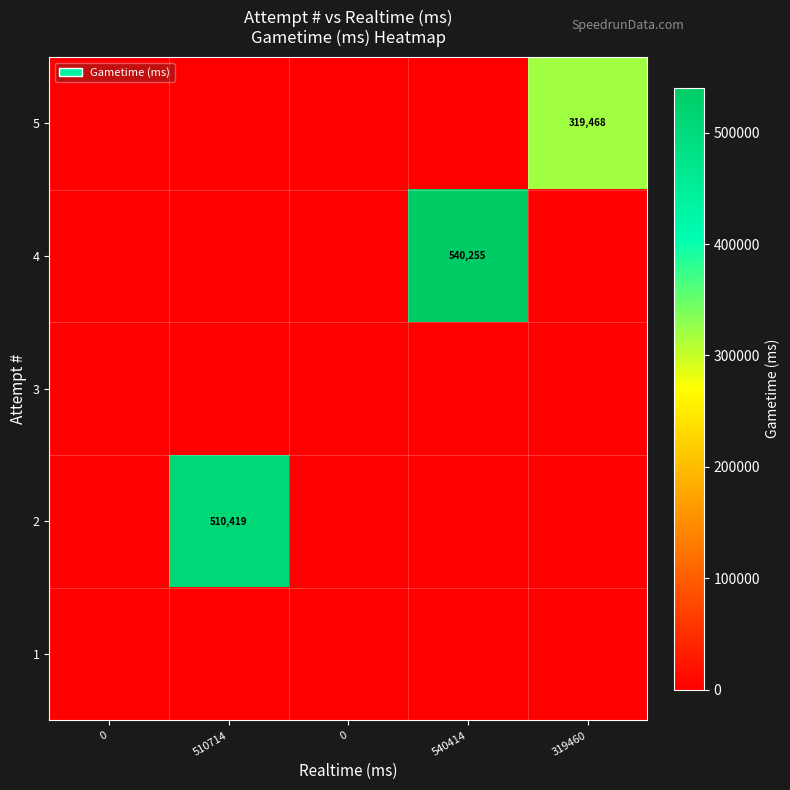

How many series are shown in this chart?

5